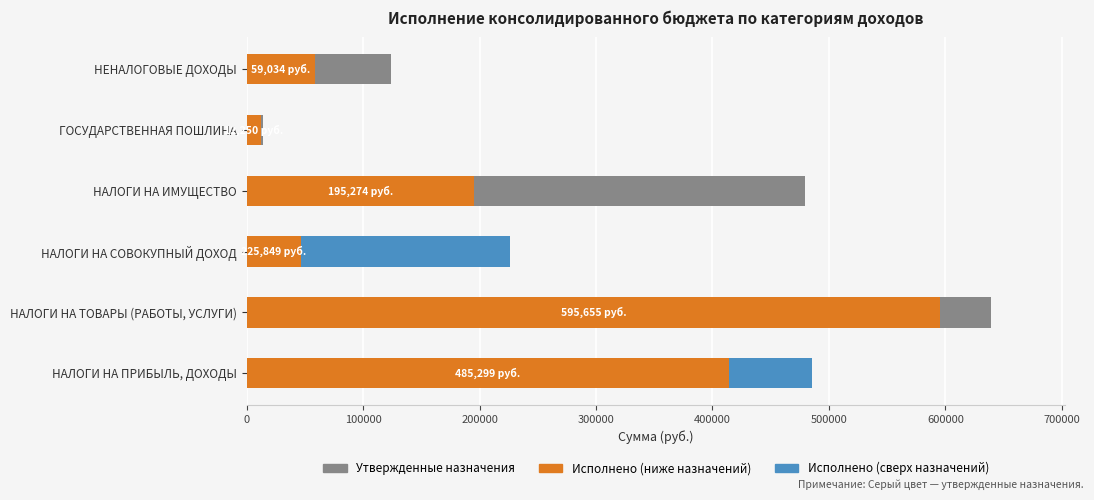

What is the maximum value for Утвержденные назначения (консолид.)?

639200.0